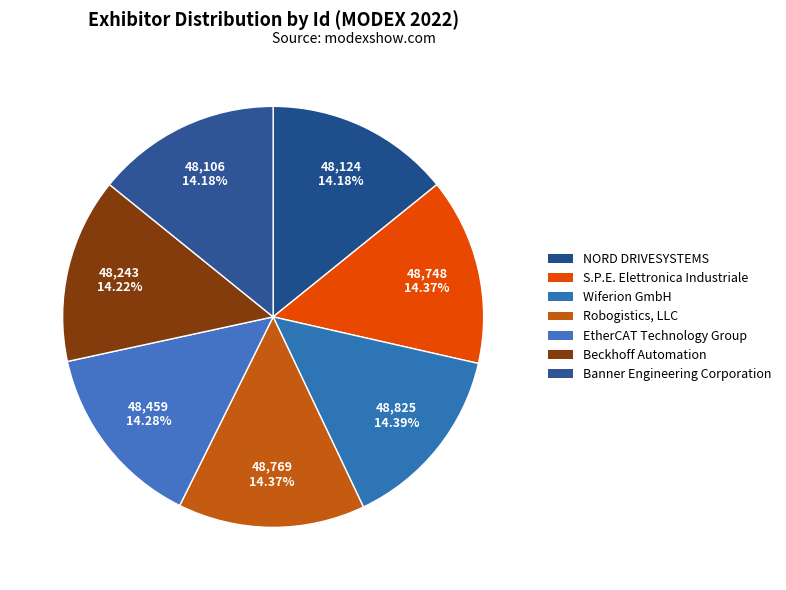

To the nearest percent, what percentage of the pie is S.P.E. Elettronica Industriale?

14%